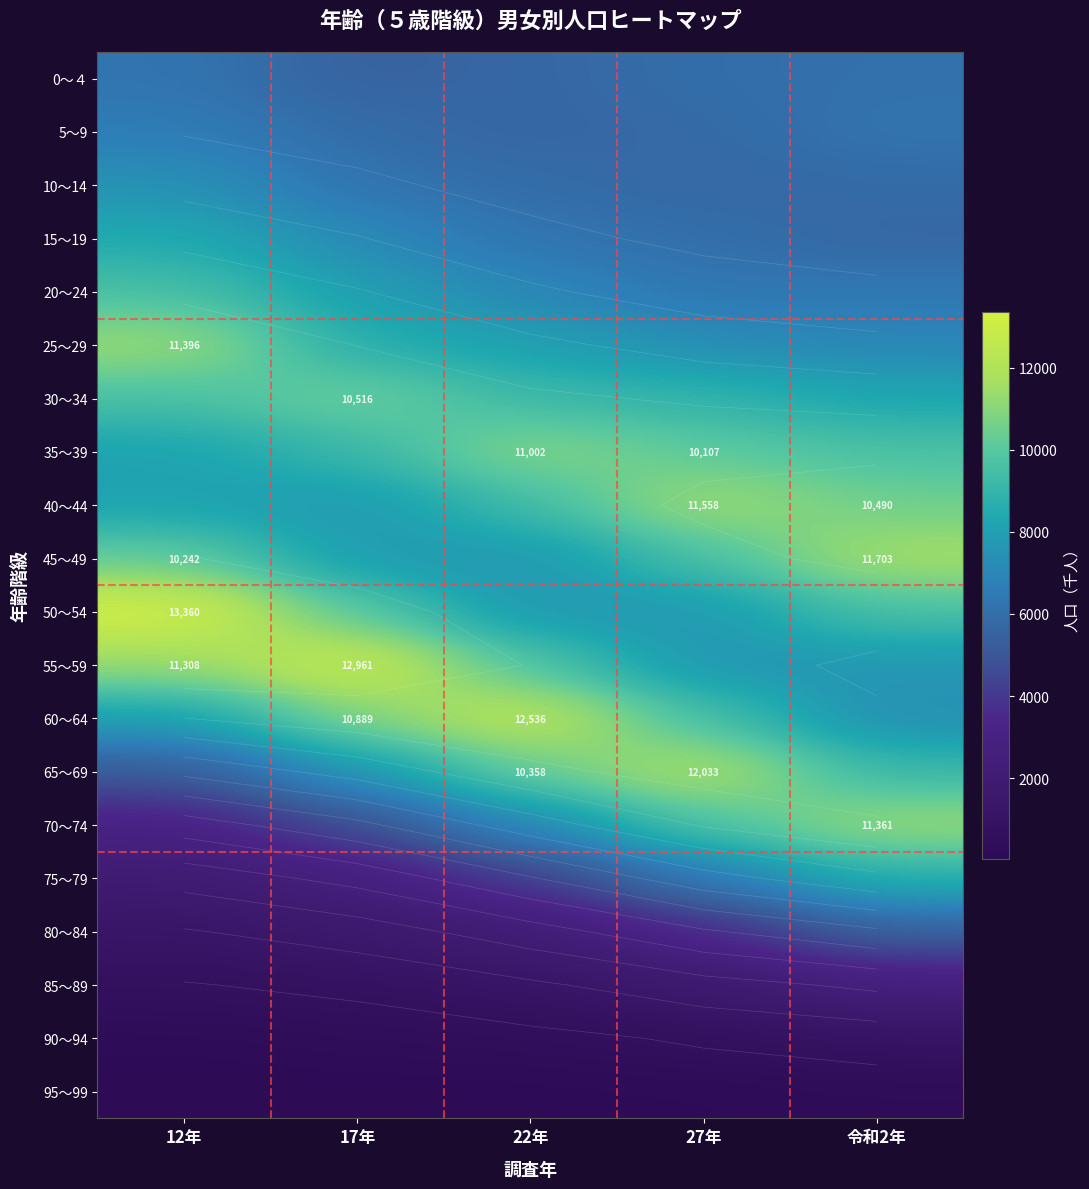

What is the spread (max minus min) of values at 17年?

12876